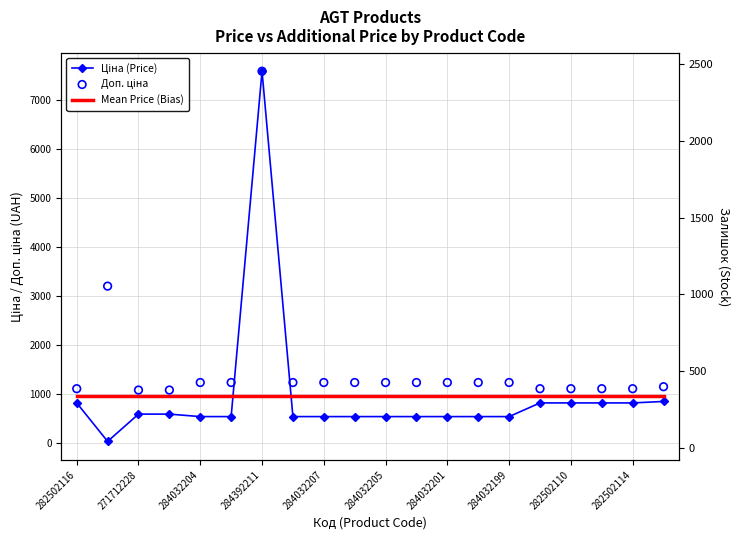

What are all the series names shown in the legend?

Ціна (Price), Mean Price (Bias), Доп. ціна, Залишок